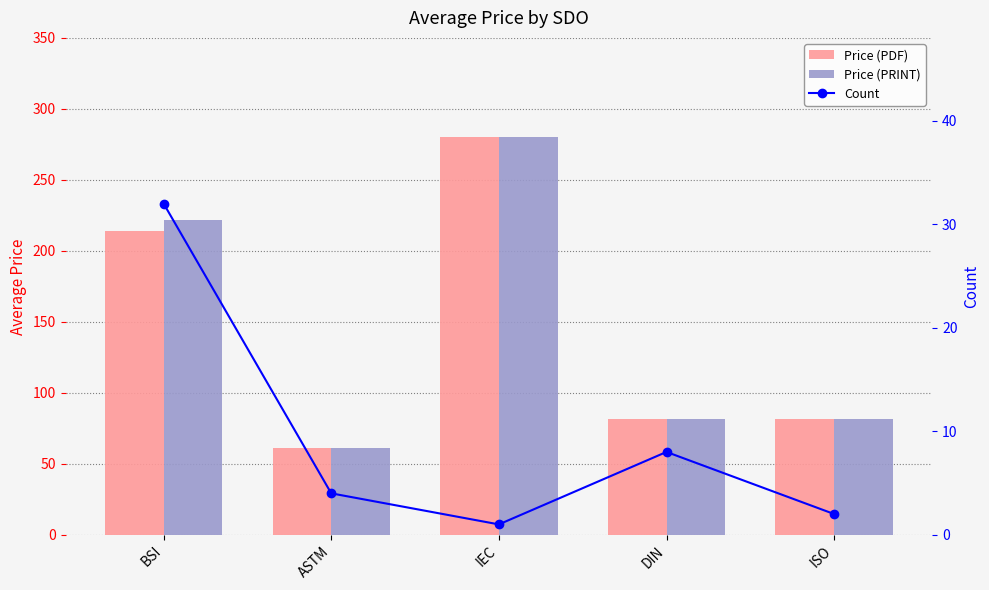

What is the label of the 4th bar from the right?

ASTM